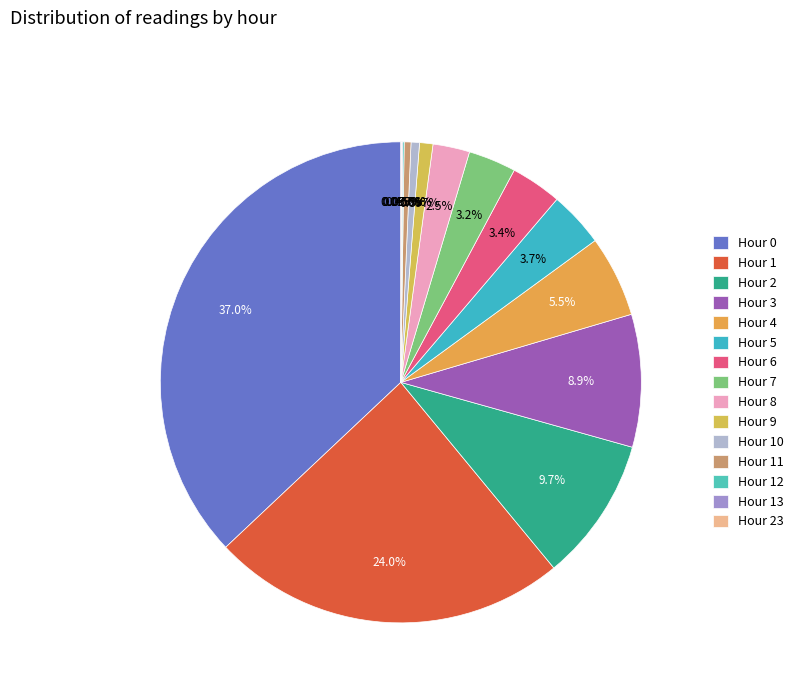

To the nearest percent, what portion does Hour 5 represent?

4%